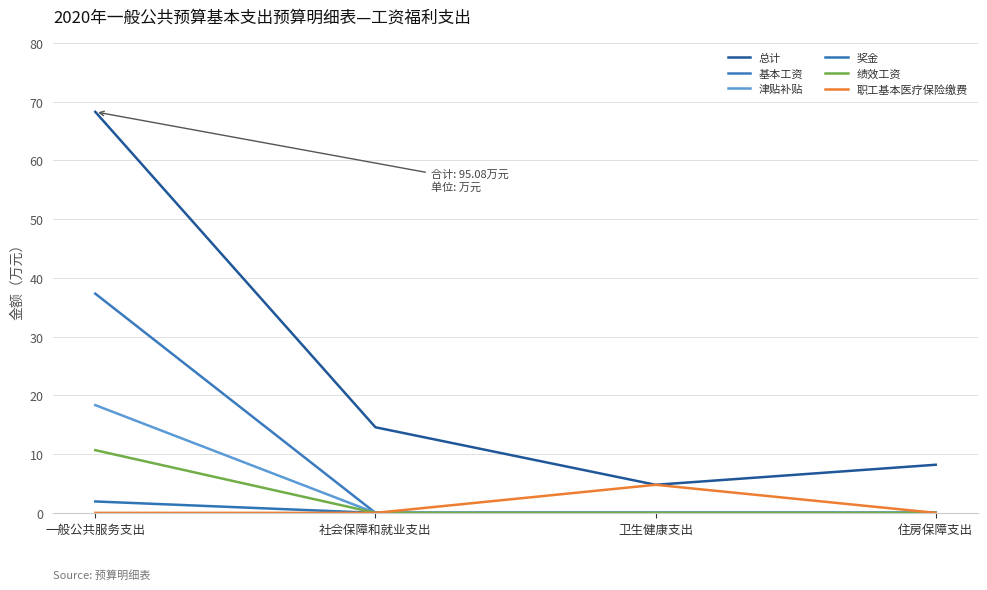

Reading left to right, what are all the values shown in this chart?

总计: 一般公共服务支出=68.3	社会保障和就业支出=14.6	卫生健康支出=4.8	住房保障支出=8.2
基本工资: 一般公共服务支出=37.3	社会保障和就业支出=0.0	卫生健康支出=0.0	住房保障支出=0.0
津贴补贴: 一般公共服务支出=18.3	社会保障和就业支出=0.0	卫生健康支出=0.0	住房保障支出=0.0
奖金: 一般公共服务支出=1.9	社会保障和就业支出=0.0	卫生健康支出=0.0	住房保障支出=0.0
绩效工资: 一般公共服务支出=10.7	社会保障和就业支出=0.0	卫生健康支出=0.0	住房保障支出=0.0
职工基本医疗保险缴费: 一般公共服务支出=0.0	社会保障和就业支出=0.0	卫生健康支出=4.8	住房保障支出=0.0